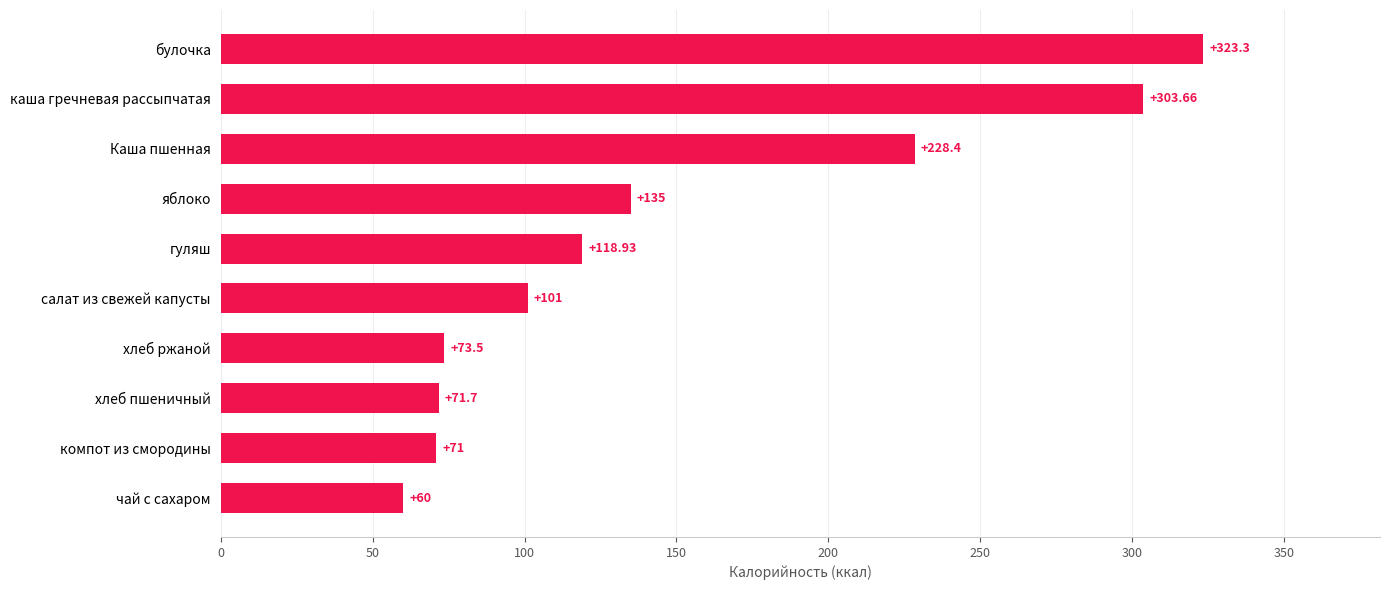

Rank the categories by value from lowest to highest.

чай с сахаром, компот из смородины, хлеб пшеничный, хлеб ржаной, салат из свежей капусты, гуляш, яблоко, Каша пшенная, каша гречневая рассыпчатая, булочка